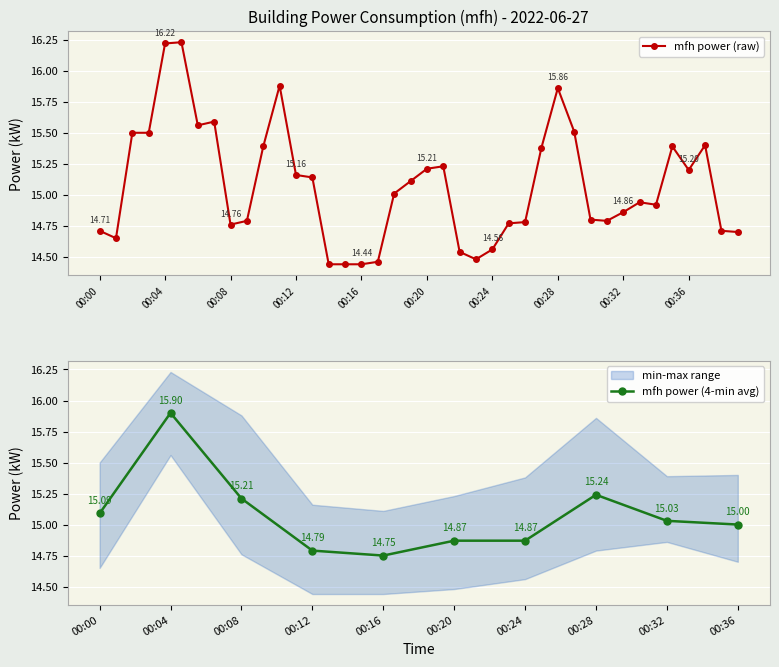

How many data points does each series have?

40